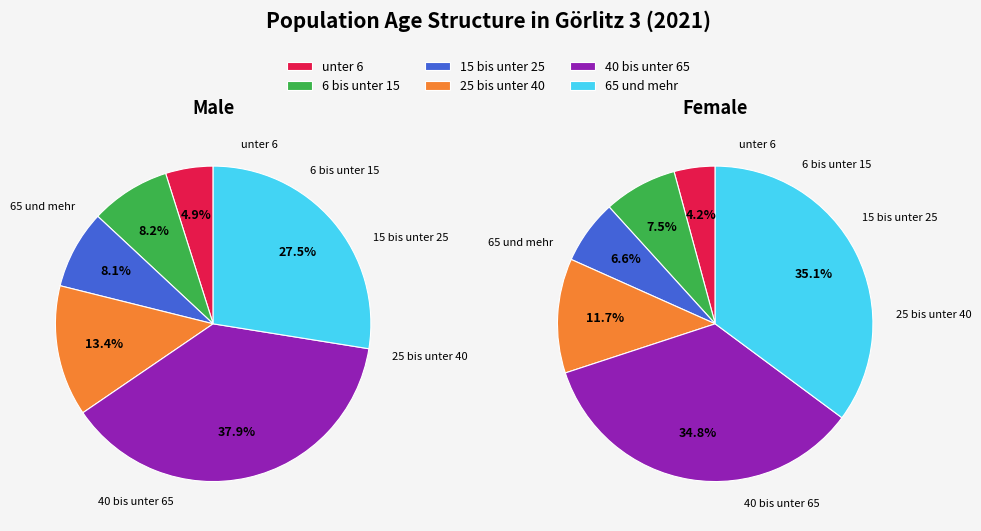

To the nearest percent, what is the average slice percentage?

17%